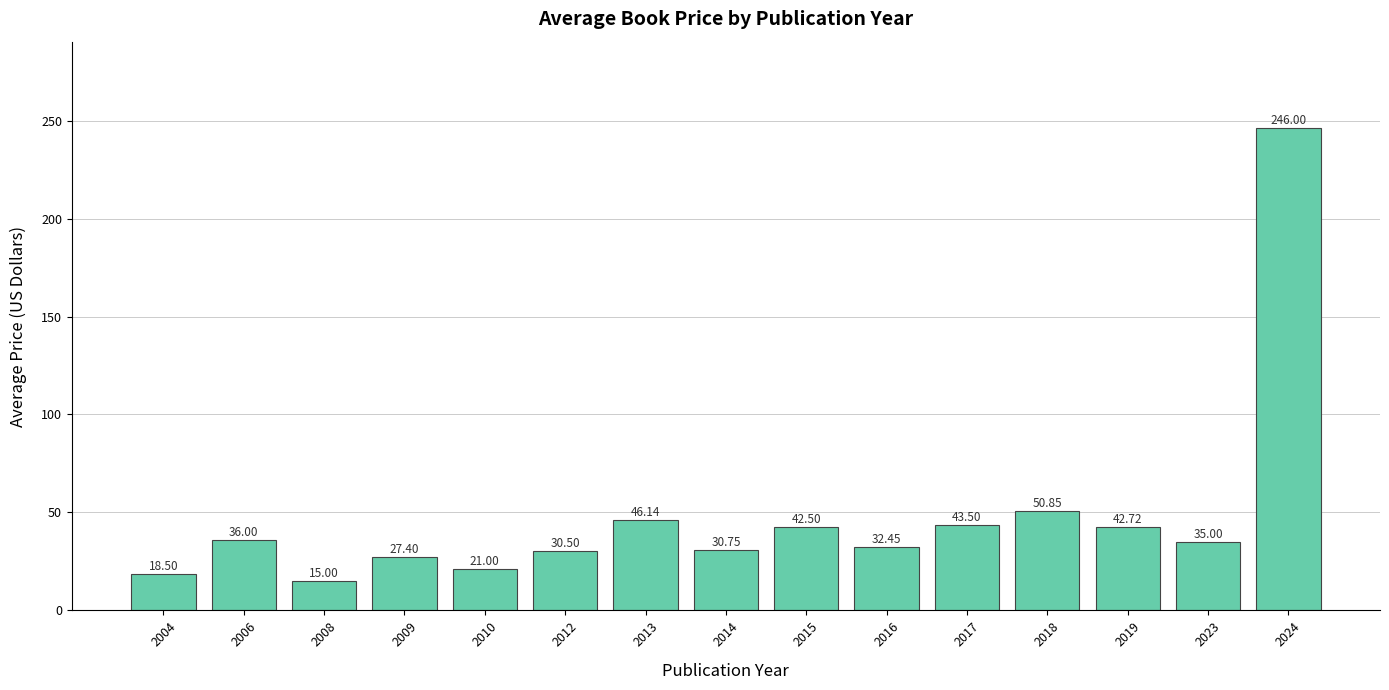

Reading right to left, extract all data points from this chart.

246.0	35.0	42.7	50.9	43.5	32.5	42.5	30.8	46.1	30.5	21.0	27.4	15.0	36.0	18.5